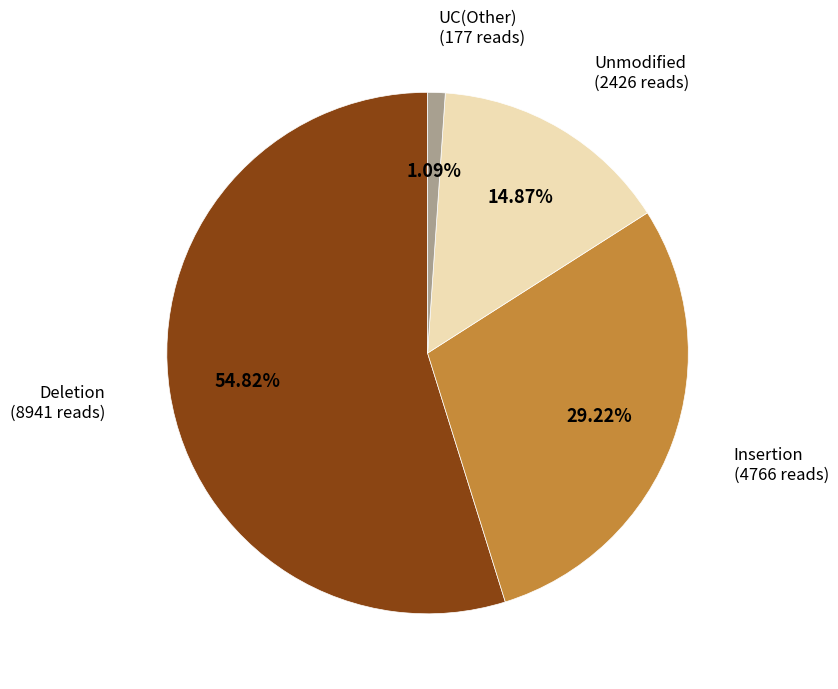

Is there a majority slice in this chart?

Yes